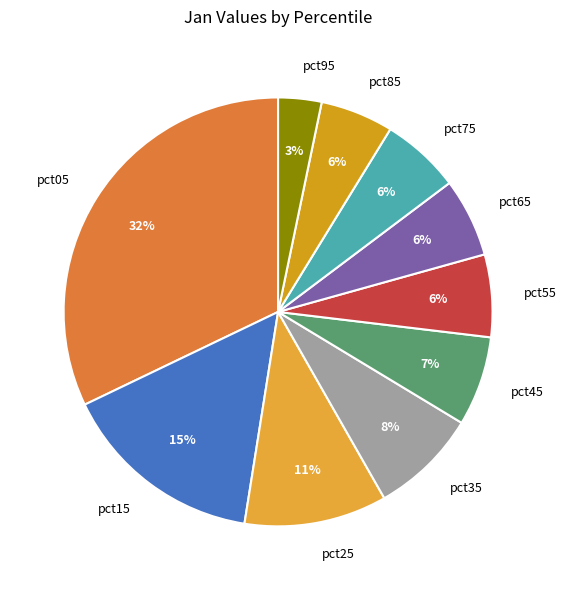

How many segments does this pie chart have?

10